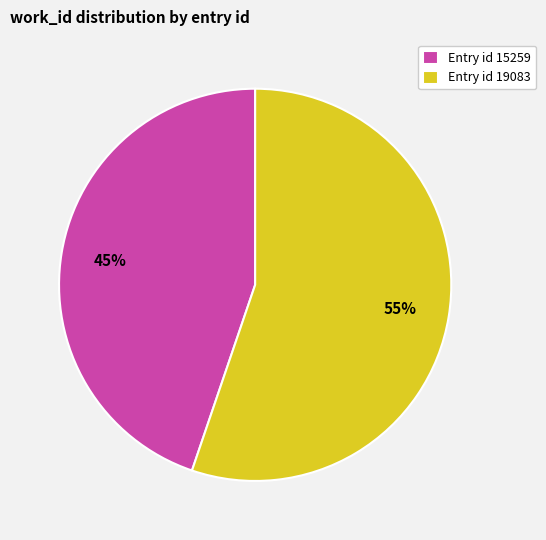

The Entry id 15259 slice represents 45% of the pie. True or false?

True